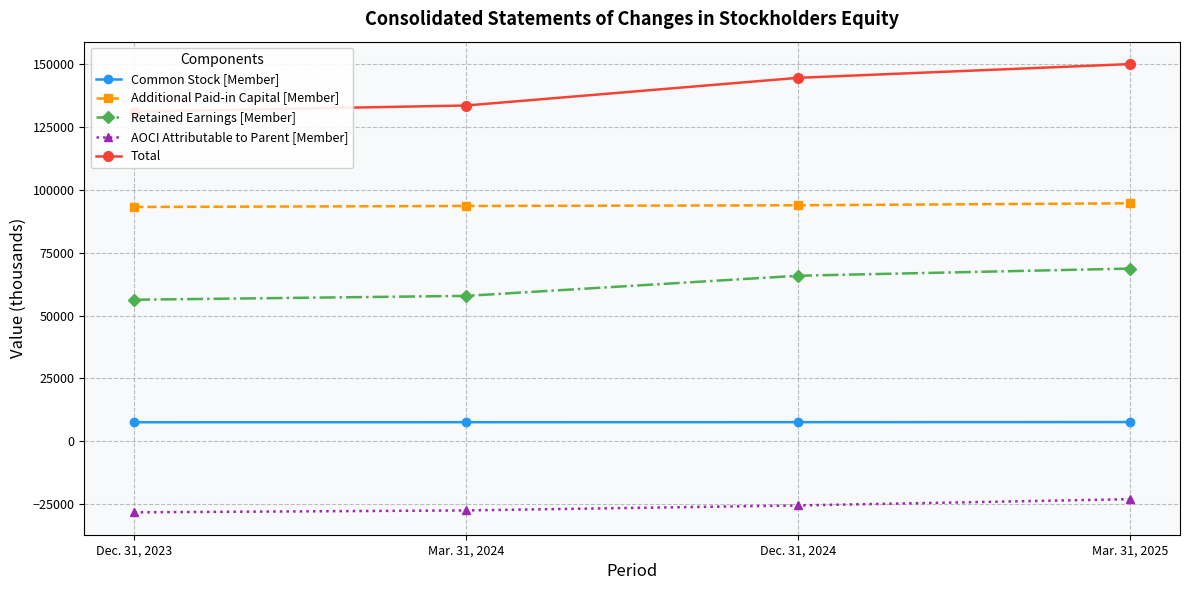

Rank the series by their maximum value, from highest to lowest.

Total, Additional Paid-in Capital [Member], Retained Earnings [Member], Common Stock [Member], AOCI Attributable to Parent [Member]